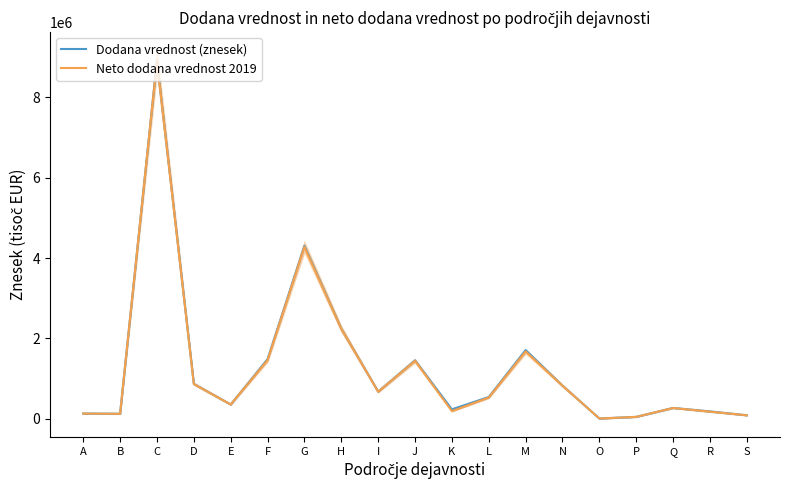

Is the value of Neto dodana vrednost 2019 at R greater than the value of Dodana vrednost (znesek) at J?

No